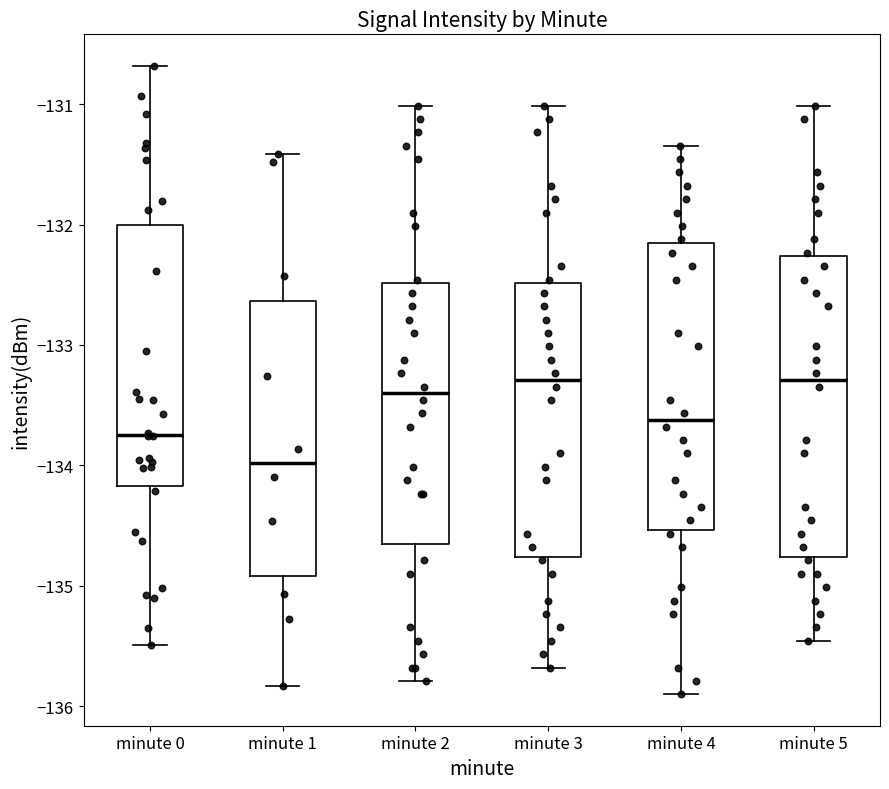

Reading left to right, read every box against the y-axis: the position of its median line, the range the box covers, and the ends of its whiskers. The values are not printed on the chart, so give them approximately, as read against the axis.

minute 0: median -133.7, box -134.2 to -132.0, whiskers -135.5 to -130.7
minute 1: median -134.0, box -134.9 to -132.6, whiskers -135.8 to -131.4
minute 2: median -133.4, box -134.7 to -132.5, whiskers -135.8 to -131.0
minute 3: median -133.3, box -134.8 to -132.5, whiskers -135.7 to -131.0
minute 4: median -133.6, box -134.5 to -132.2, whiskers -135.9 to -131.3
minute 5: median -133.3, box -134.8 to -132.3, whiskers -135.5 to -131.0